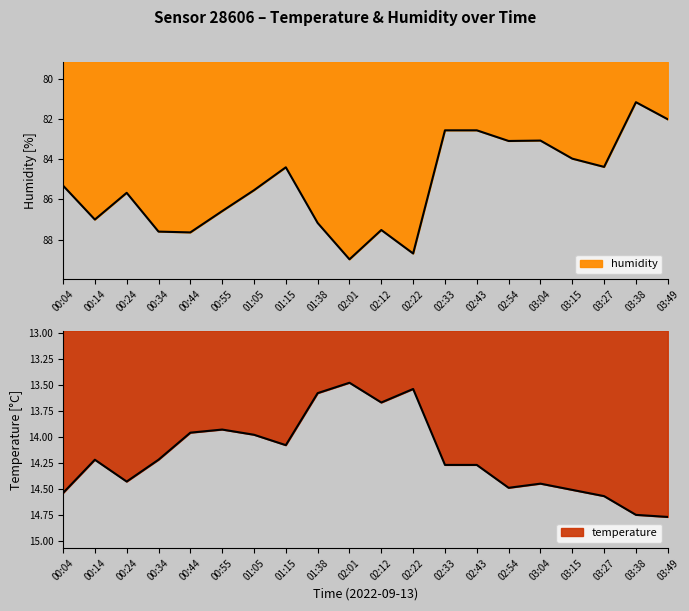

Which series changed the most between 01:15 and 02:54?

humidity